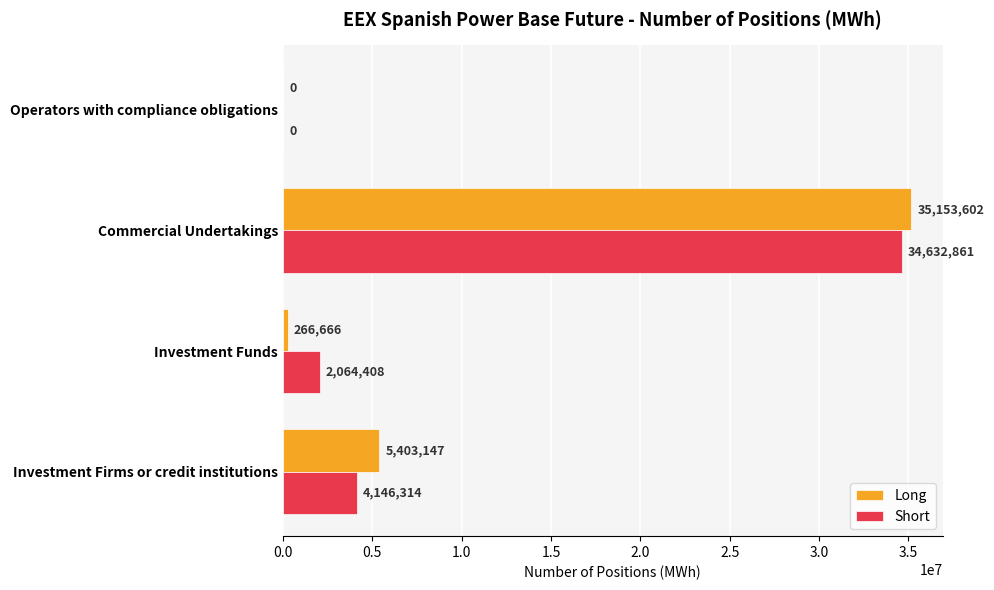

What is the greatest value displayed?

35153602